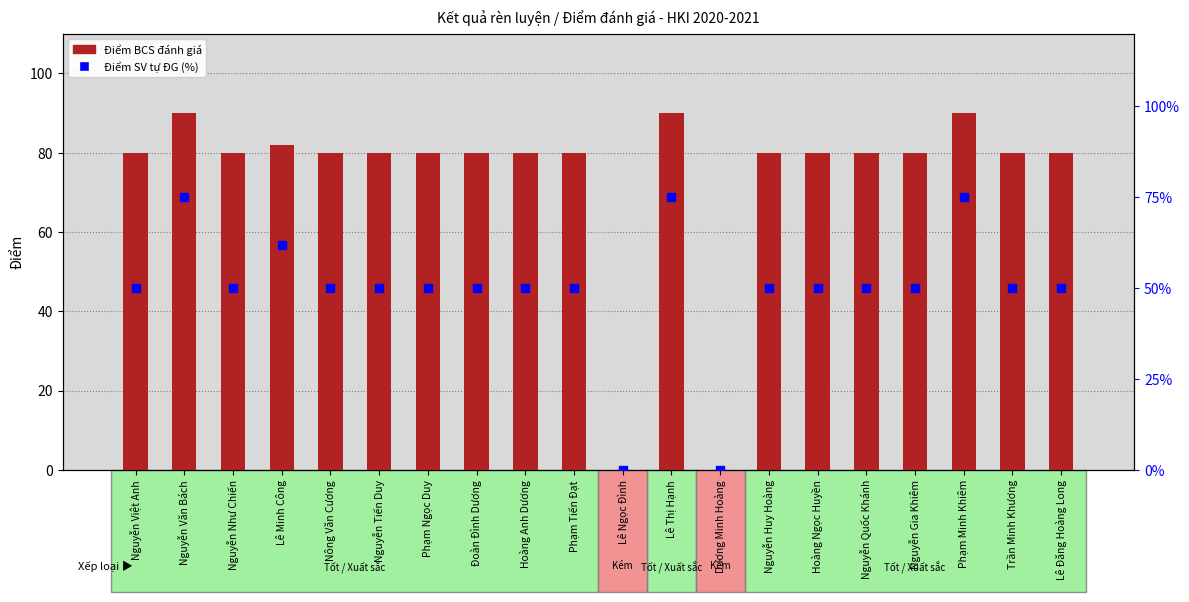

Which series contains the highest Y value?

Điểm BCS đánh giá